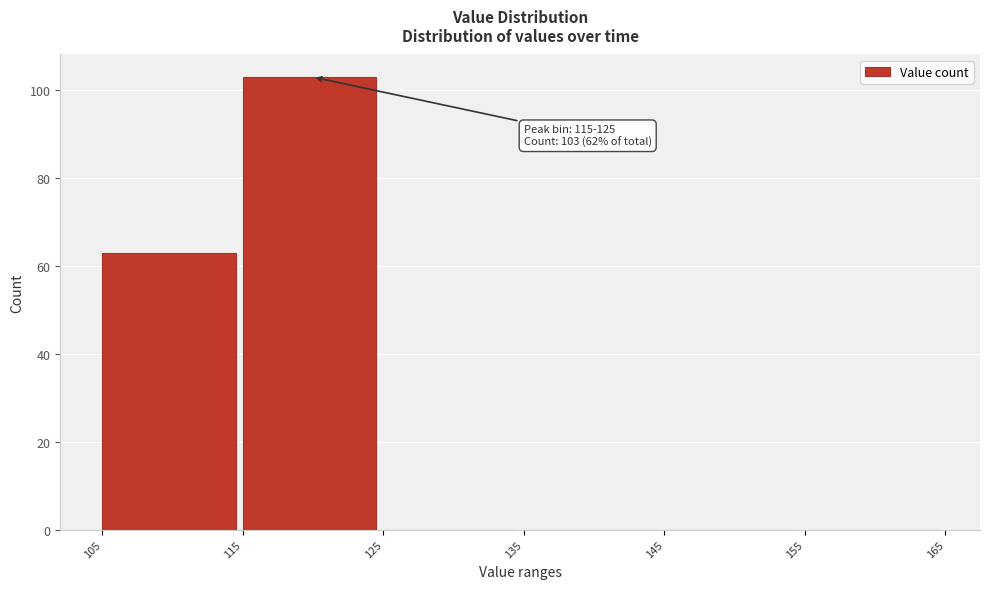

Which range on the x-axis has the tallest bar?

115 to 125